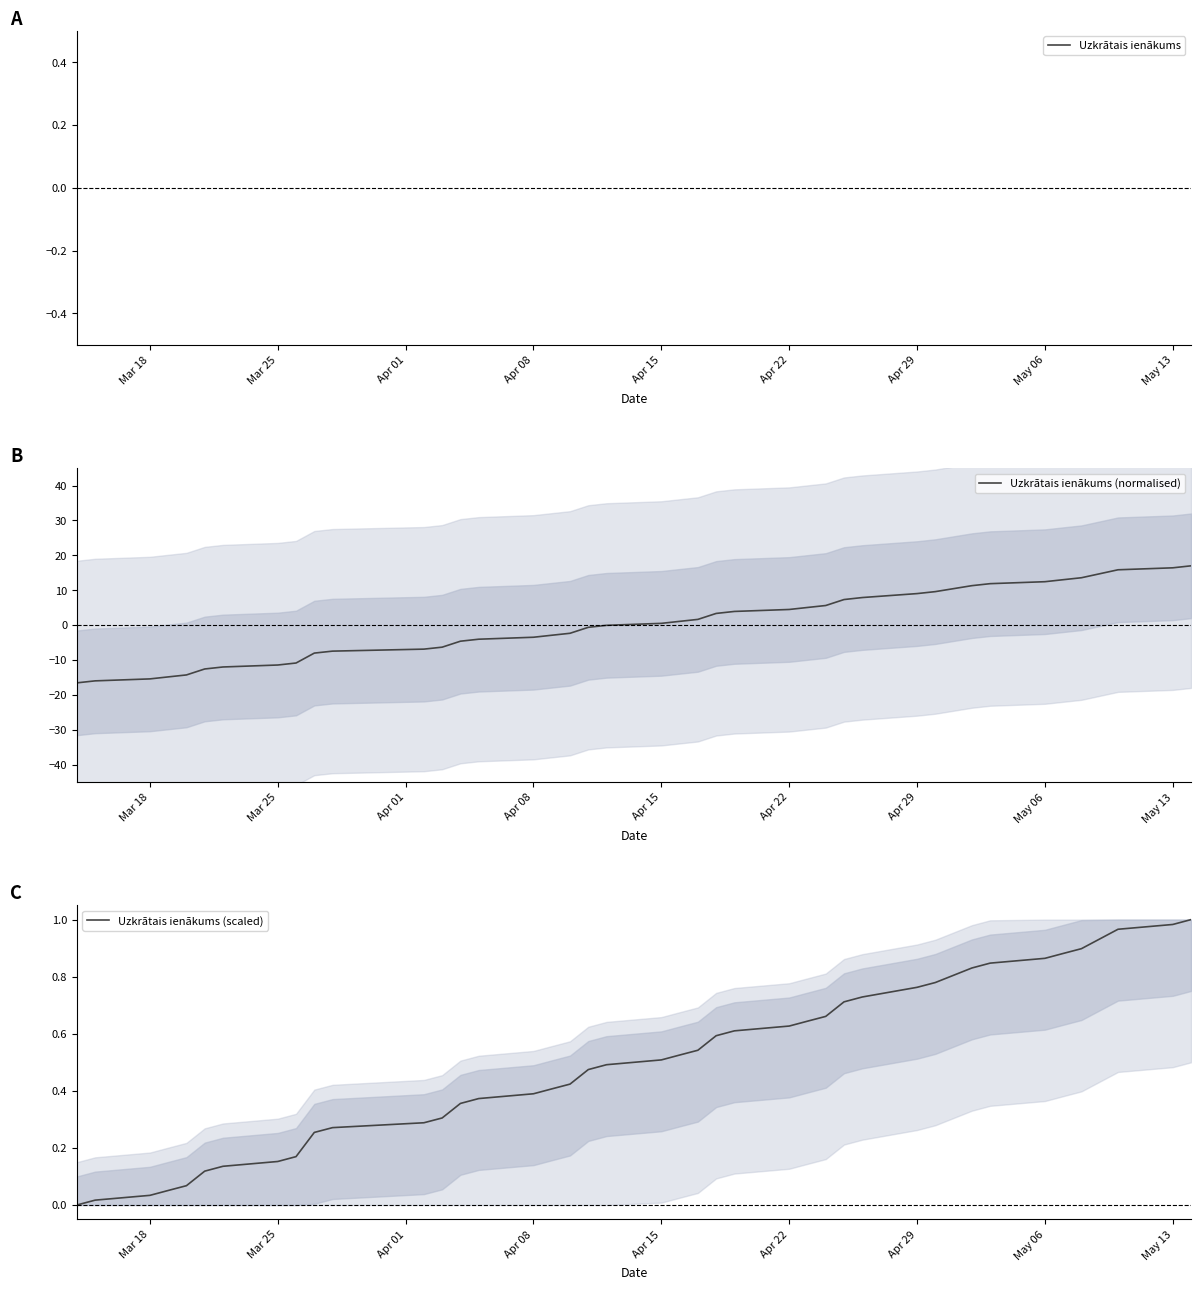

After their last crossing, which series has the higher values: Uzkrātais ienākums or Uzkrātais ienākums (normalised)?

Uzkrātais ienākums (normalised)